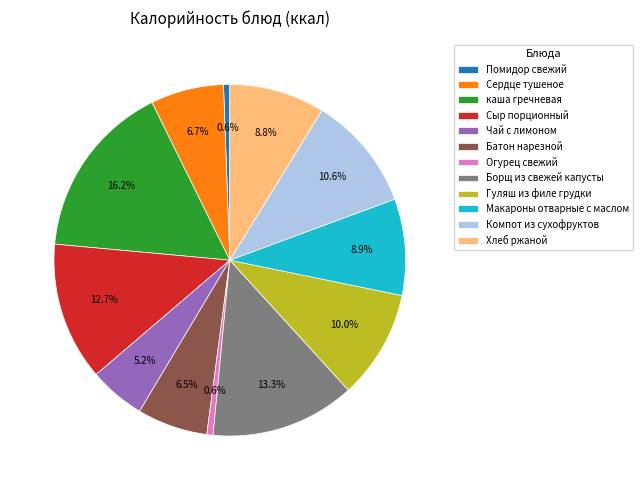

To the nearest percent, what is the combined percentage of Гуляш из филе грудки and Огурец свежий?

11%